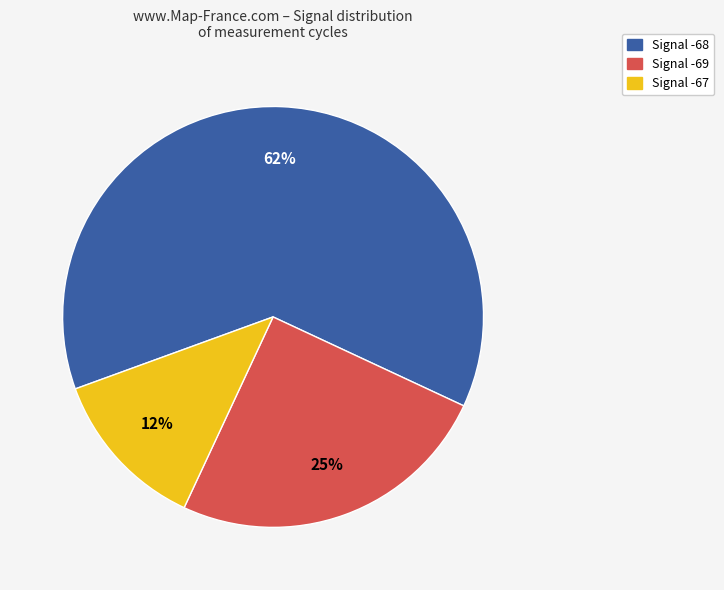

Which category has the smallest portion of the pie?

Signal -67